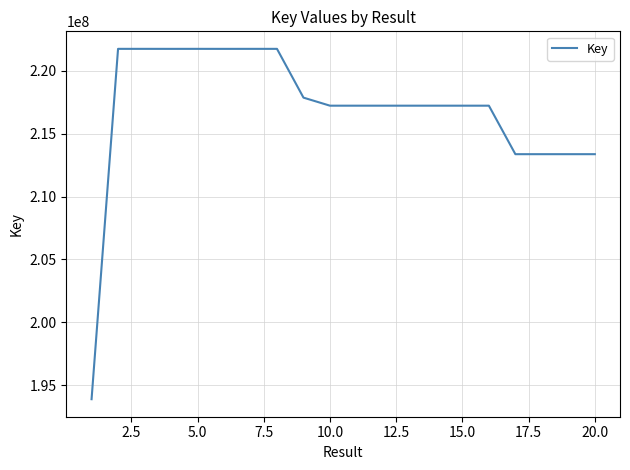

What is the sum of all values?

4337899427